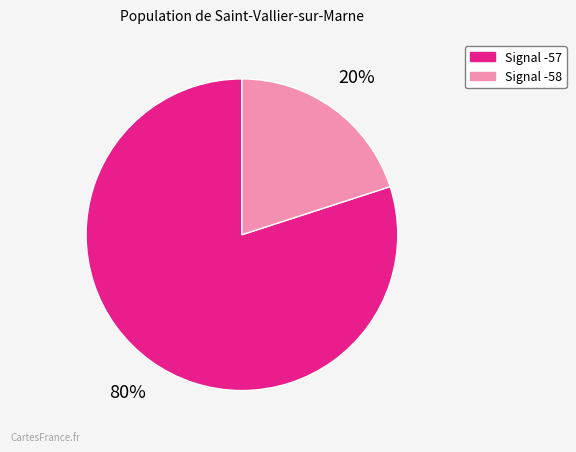

To the nearest percent, what is the average slice percentage?

50%